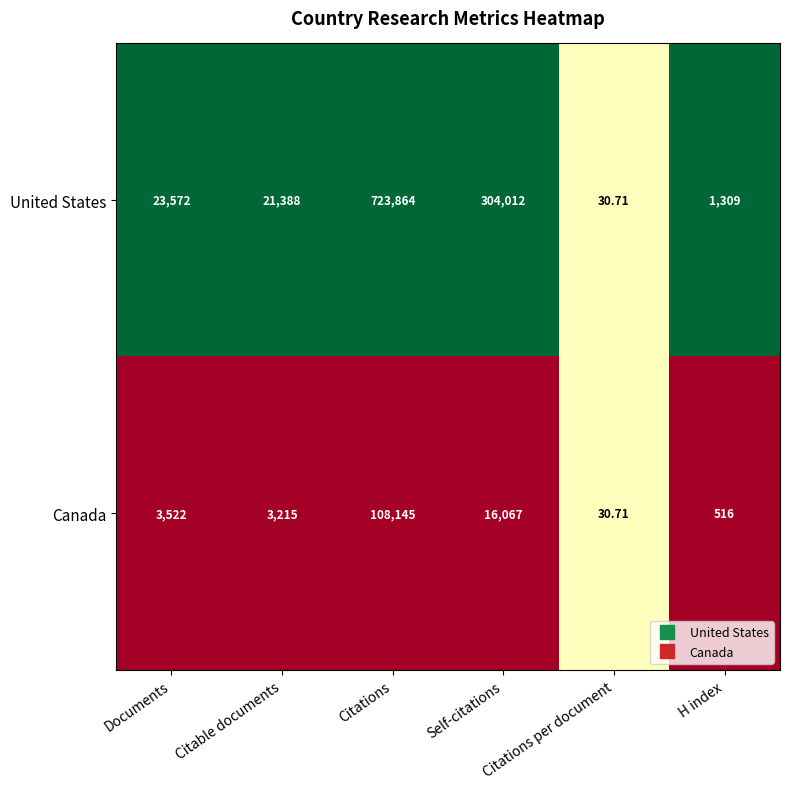

At Self-citations, list the series in order from smallest to largest.

Canada, United States